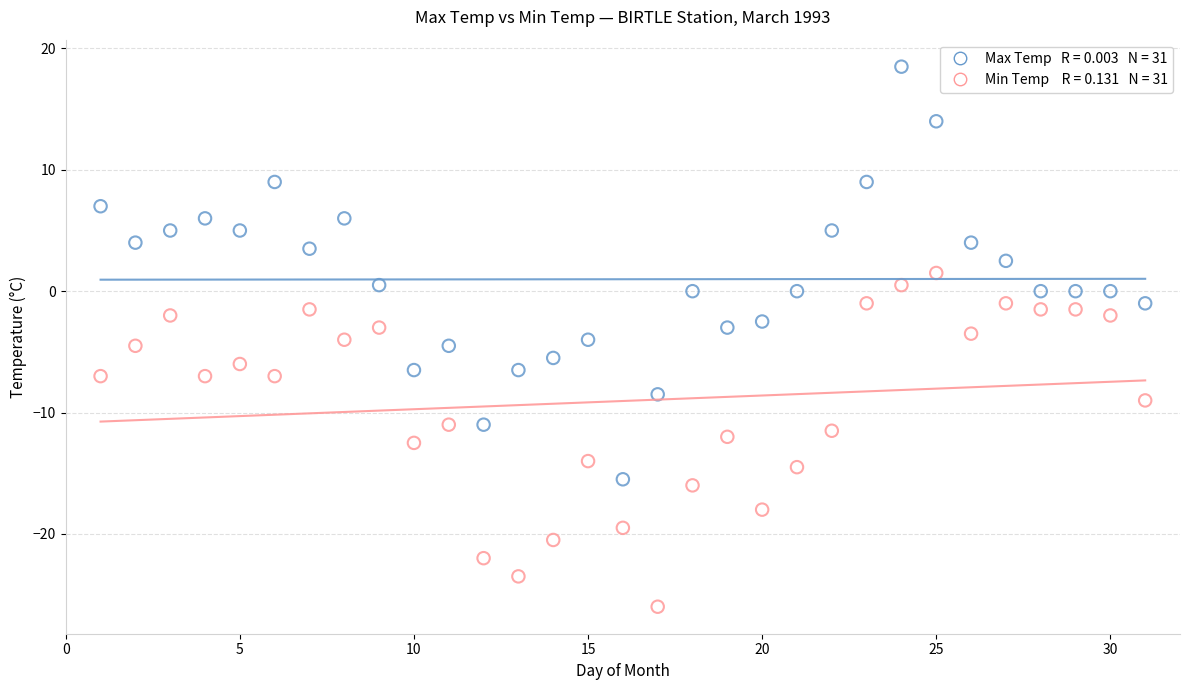

Across all data points, what is the range of X values (max minus min)?

30.0